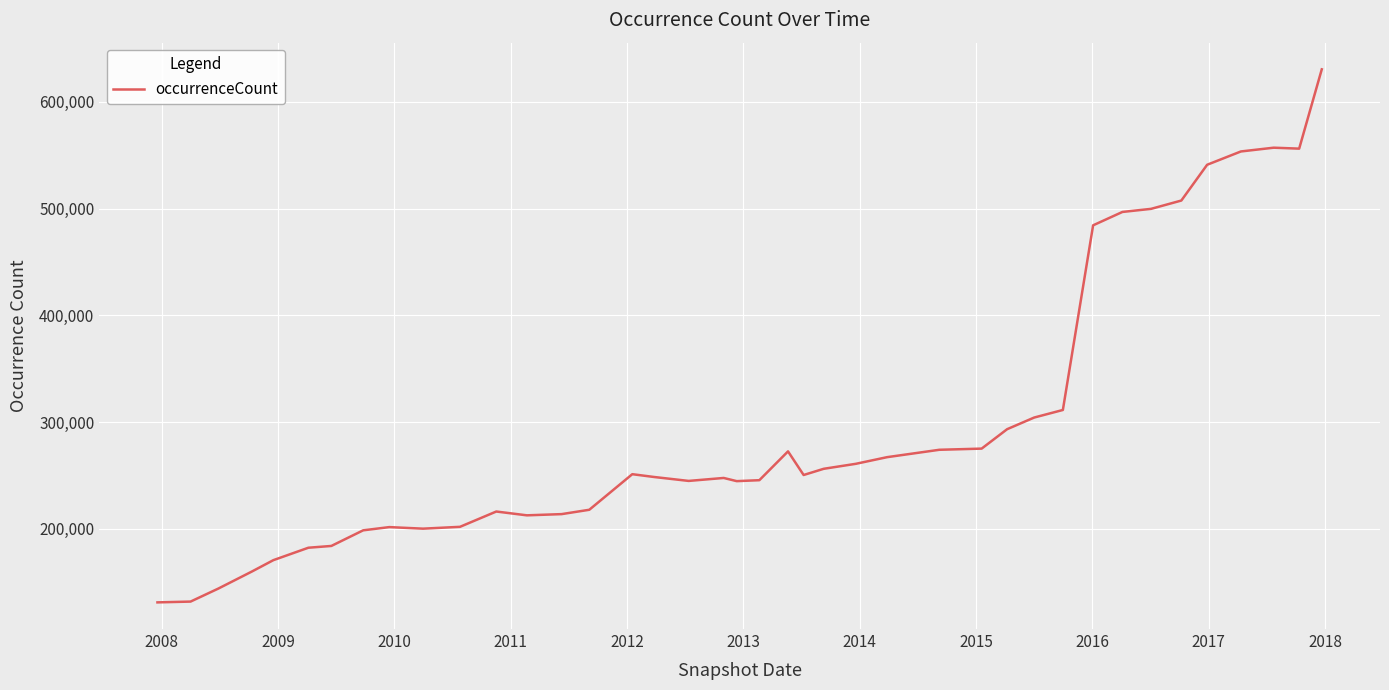

What is the maximum value shown in the chart?

630487